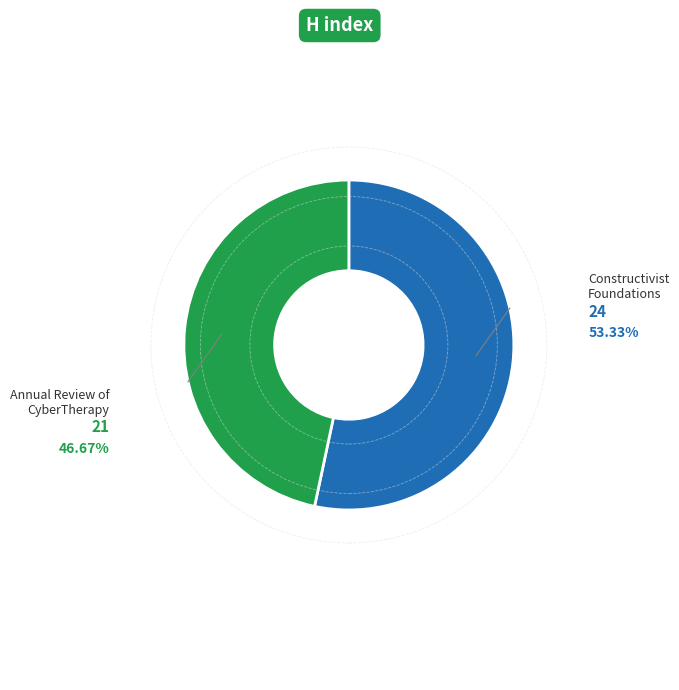

Is there a majority slice in this chart?

Yes